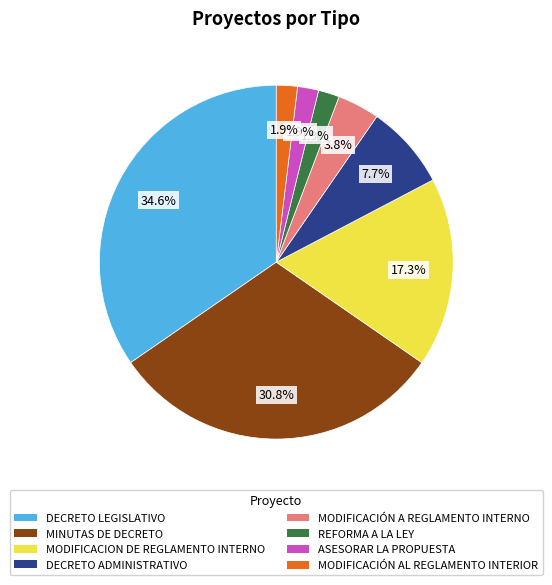

Which slice is the largest?

DECRETO LEGISLATIVO